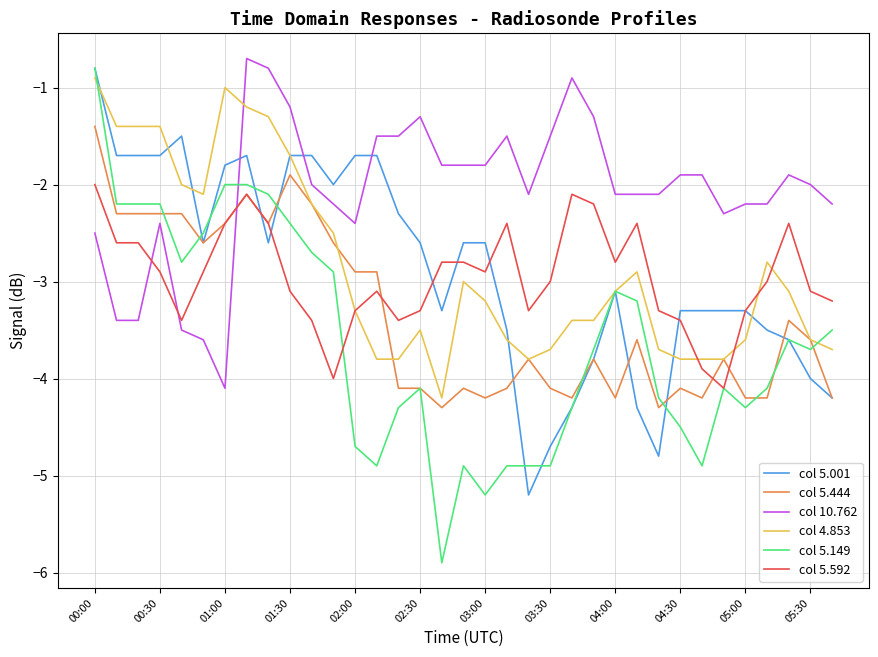

Reading left to right, transcribe all the data shown in this chart.

col 5.001: -0.8	-1.7	-1.7	-1.7	-1.5	-2.6	-1.8	-1.7	-2.6	-1.7	-1.7	-2.0	-1.7	-1.7	-2.3	-2.6	-3.3	-2.6	-2.6	-3.5	-5.2	-4.7	-4.3	-3.8	-3.1	-4.3	-4.8	-3.3	-3.3	-3.3	-3.3	-3.5	-3.6	-4.0	-4.2
col 5.444: -1.4	-2.3	-2.3	-2.3	-2.3	-2.6	-2.4	-2.1	-2.4	-1.9	-2.2	-2.6	-2.9	-2.9	-4.1	-4.1	-4.3	-4.1	-4.2	-4.1	-3.8	-4.1	-4.2	-3.8	-4.2	-3.6	-4.3	-4.1	-4.2	-3.8	-4.2	-4.2	-3.4	-3.6	-4.2
col 10.762: -2.5	-3.4	-3.4	-2.4	-3.5	-3.6	-4.1	-0.7	-0.8	-1.2	-2.0	-2.2	-2.4	-1.5	-1.5	-1.3	-1.8	-1.8	-1.8	-1.5	-2.1	-1.5	-0.9	-1.3	-2.1	-2.1	-2.1	-1.9	-1.9	-2.3	-2.2	-2.2	-1.9	-2.0	-2.2
col 4.853: -0.9	-1.4	-1.4	-1.4	-2.0	-2.1	-1.0	-1.2	-1.3	-1.7	-2.2	-2.5	-3.3	-3.8	-3.8	-3.5	-4.2	-3.0	-3.2	-3.6	-3.8	-3.7	-3.4	-3.4	-3.1	-2.9	-3.7	-3.8	-3.8	-3.8	-3.6	-2.8	-3.1	-3.6	-3.7
col 5.149: -0.8	-2.2	-2.2	-2.2	-2.8	-2.5	-2.0	-2.0	-2.1	-2.4	-2.7	-2.9	-4.7	-4.9	-4.3	-4.1	-5.9	-4.9	-5.2	-4.9	-4.9	-4.9	-4.3	-3.7	-3.1	-3.2	-4.2	-4.5	-4.9	-4.1	-4.3	-4.1	-3.6	-3.7	-3.5
col 5.592: -2.0	-2.6	-2.6	-2.9	-3.4	-2.9	-2.4	-2.1	-2.4	-3.1	-3.4	-4.0	-3.3	-3.1	-3.4	-3.3	-2.8	-2.8	-2.9	-2.4	-3.3	-3.0	-2.1	-2.2	-2.8	-2.4	-3.3	-3.4	-3.9	-4.1	-3.3	-3.0	-2.4	-3.1	-3.2